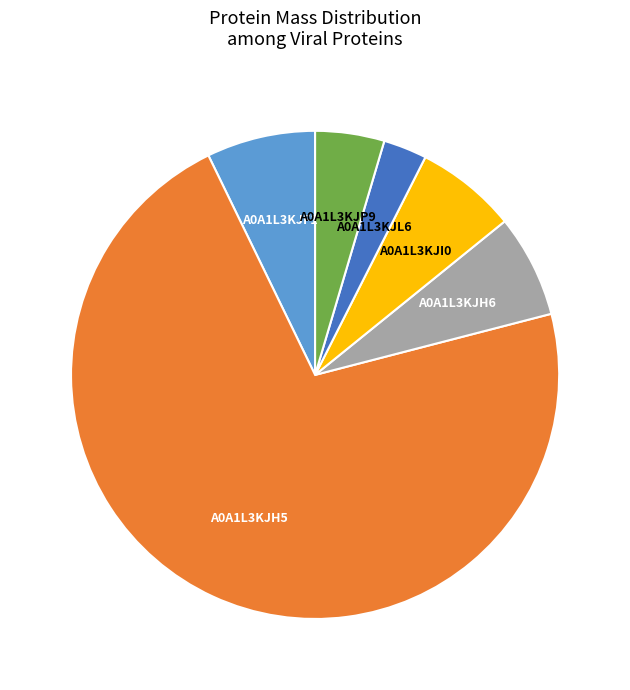

Does any single category account for the majority?

Yes